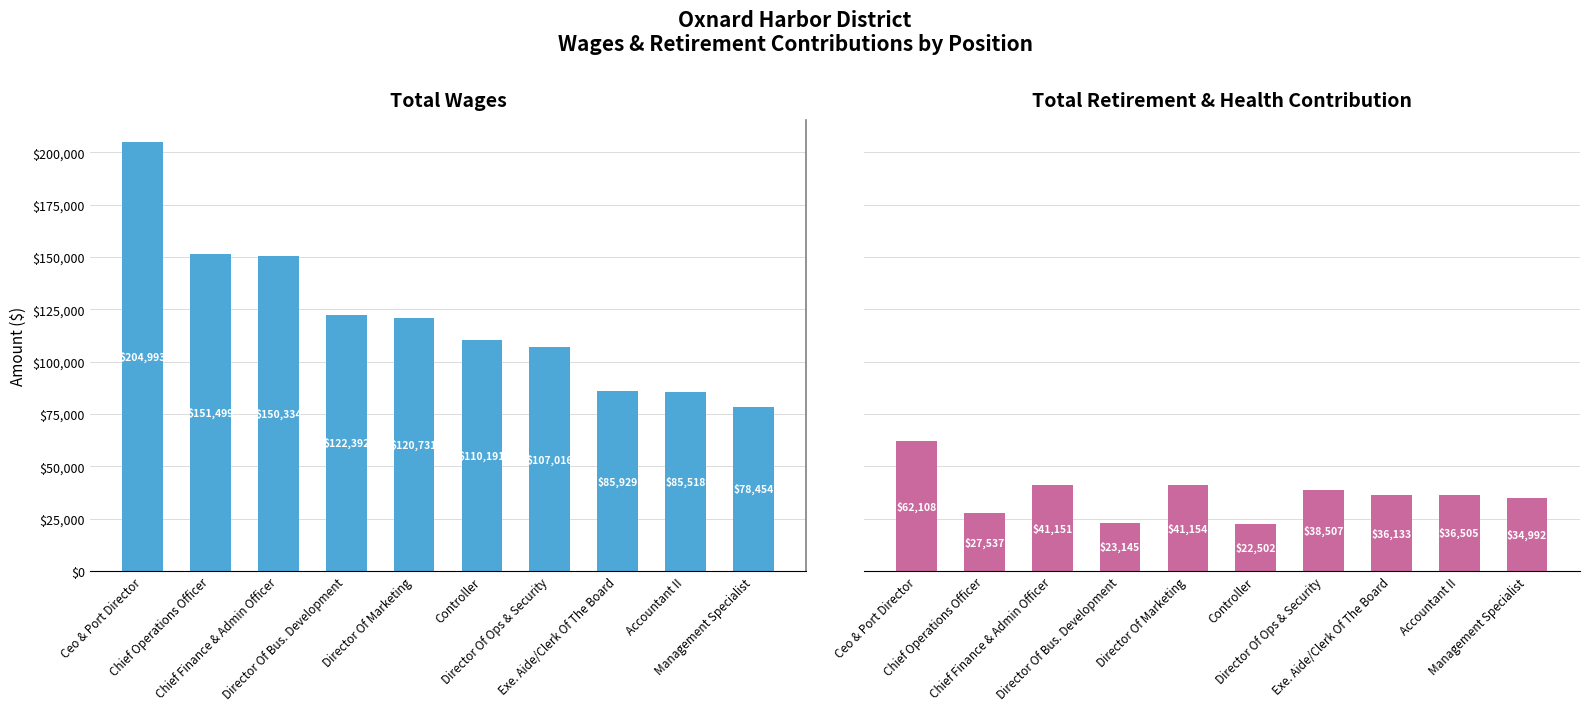

What is the label of the 8th bar from the left?

Exe. Aide/Clerk Of The Board